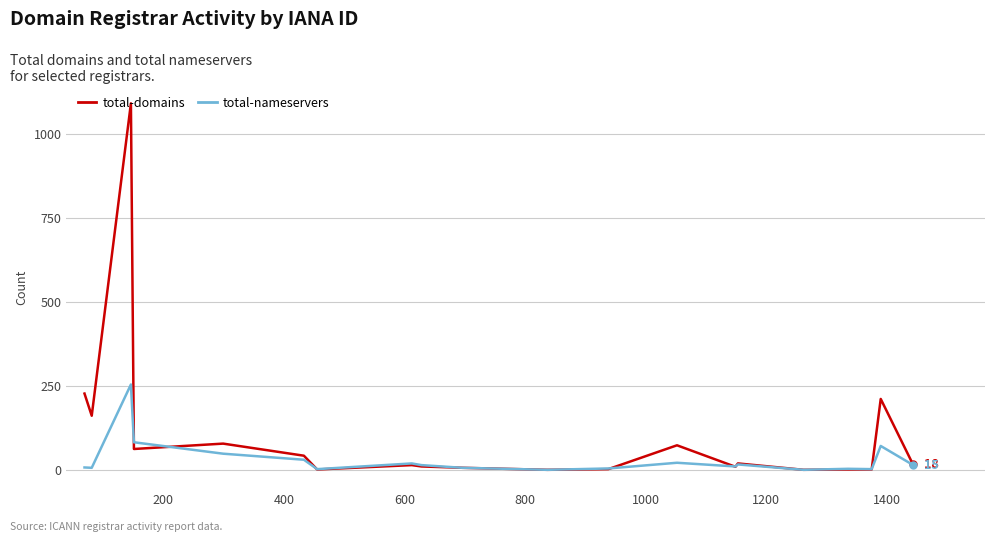

Rank the series by their average value, from highest to lowest.

total-domains, total-nameservers